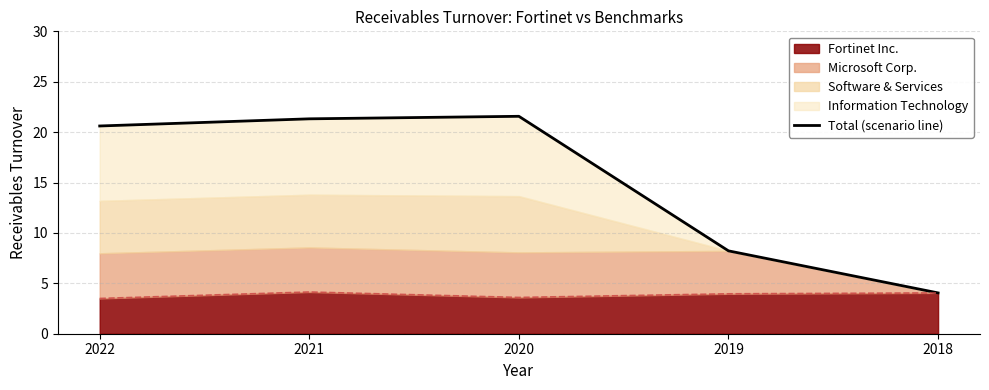

Reading right to left, transcribe all the data shown in this chart.

2018=4.0	2019=8.2	2020=21.6	2021=21.3	2022=20.6